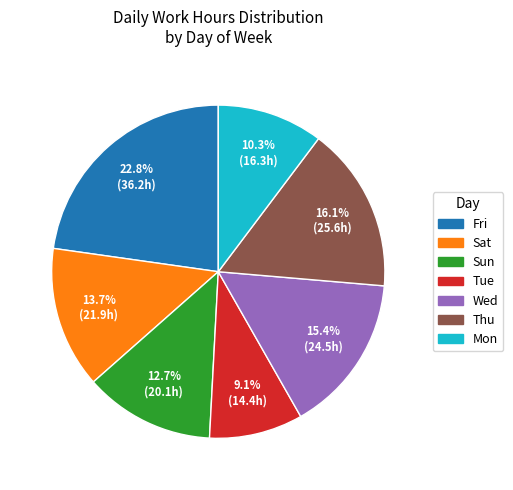

Does any single category account for the majority?

No